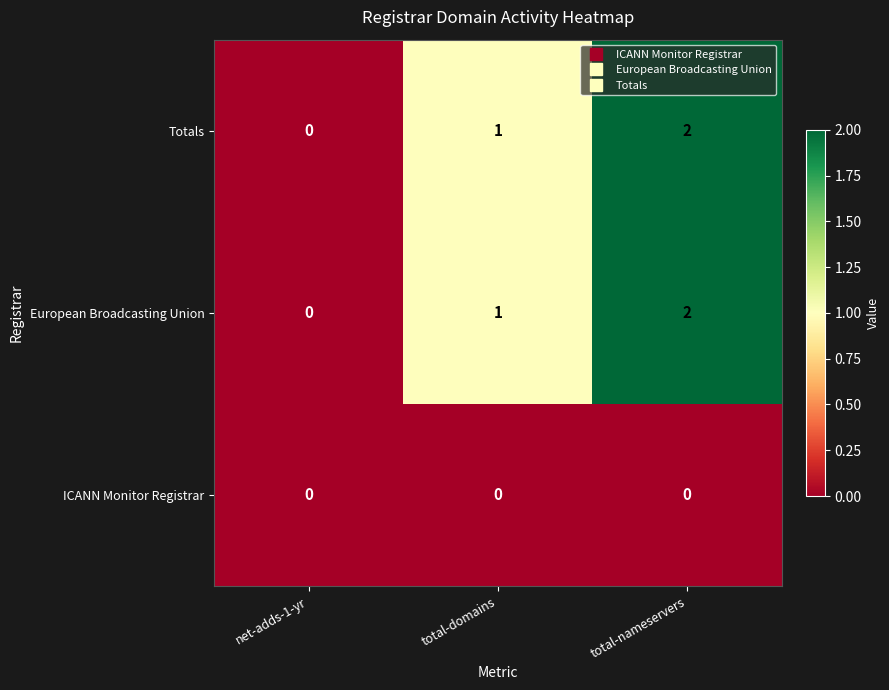

At which category is the sum across all series the highest?

total-nameservers